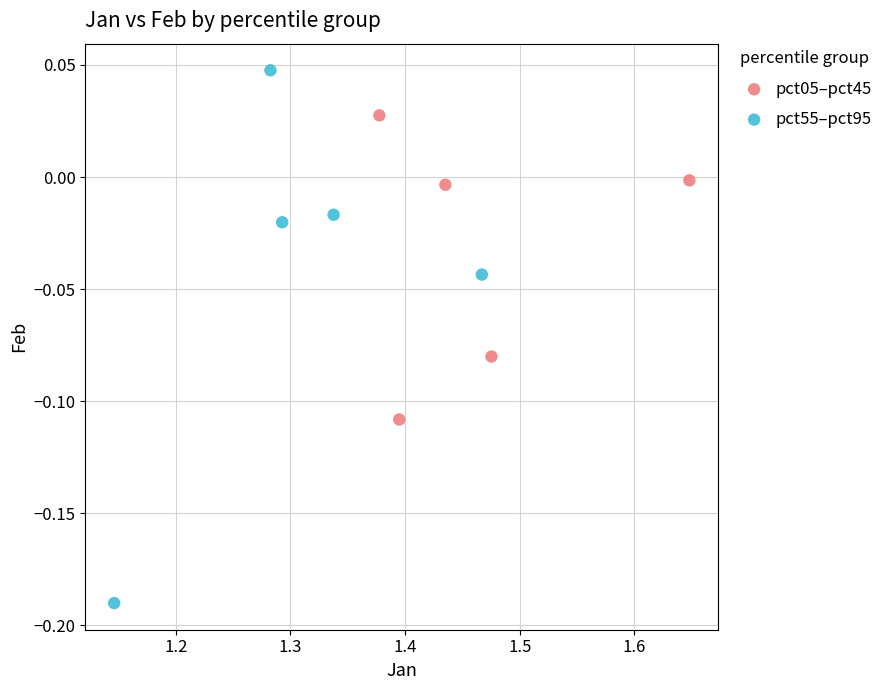

Which series reaches the minimum Y coordinate?

pct55–pct95